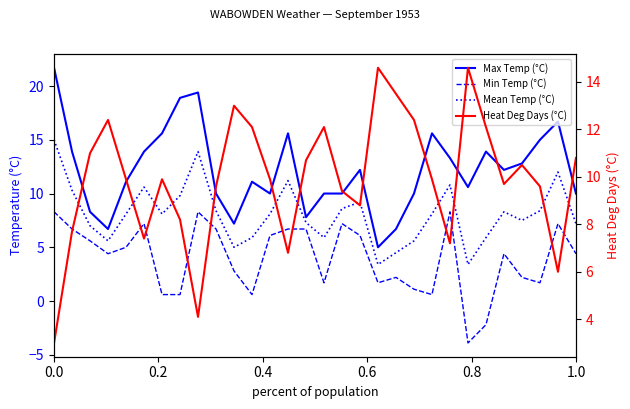

How many values in the Min Temp (°C) series exceed 4?

17